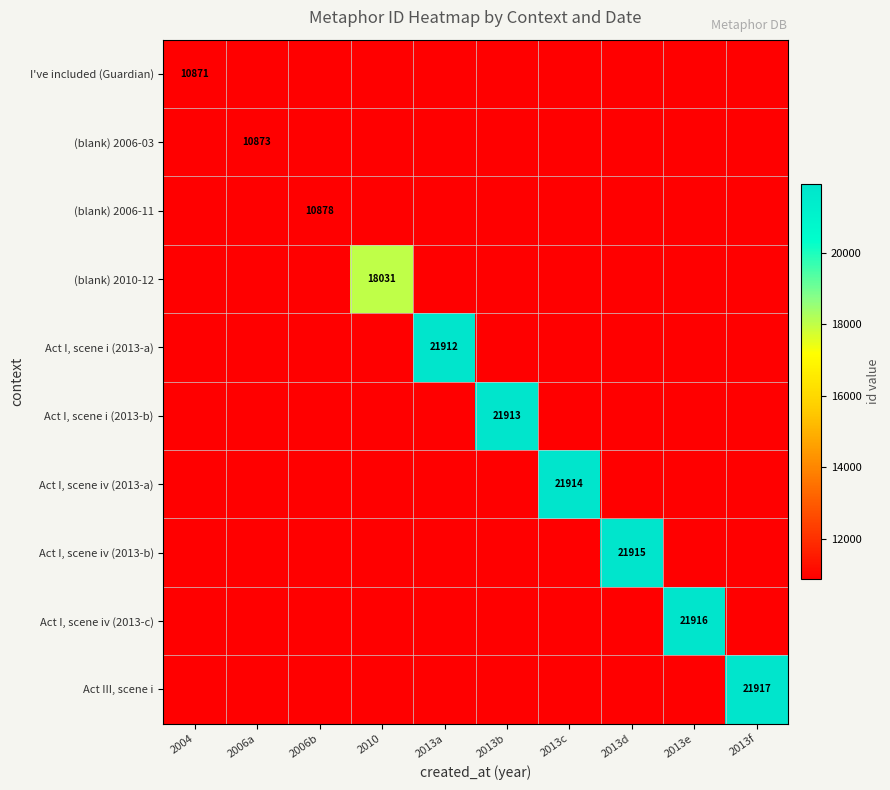

True or false: (blank) 2006-11 has a value of 2835 at 2006b.

False